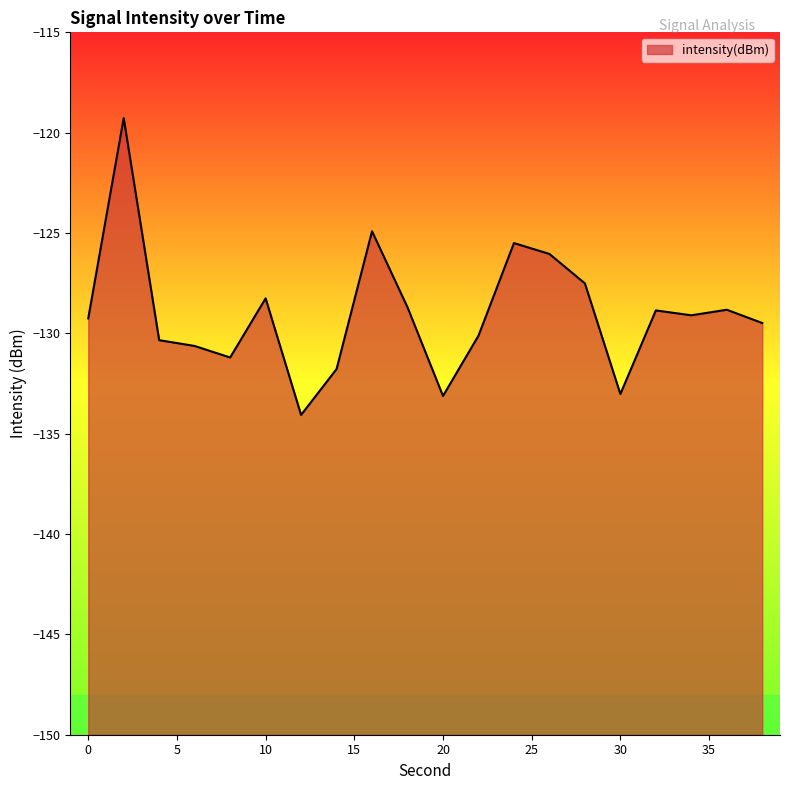

Does the chart display data point markers on the line(s)?

No